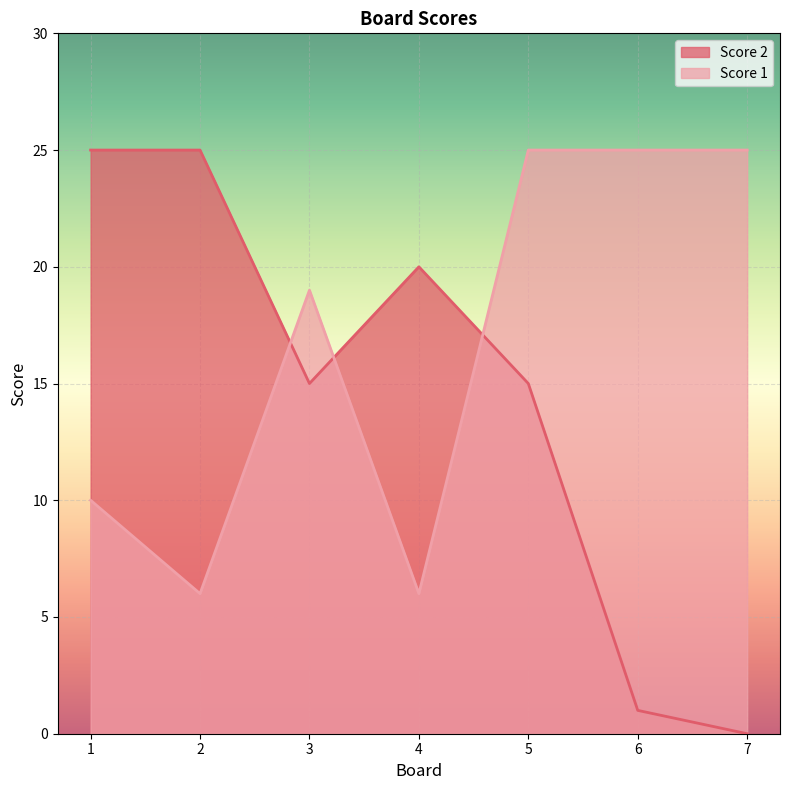

What is the average value of the Score 1 series?

17